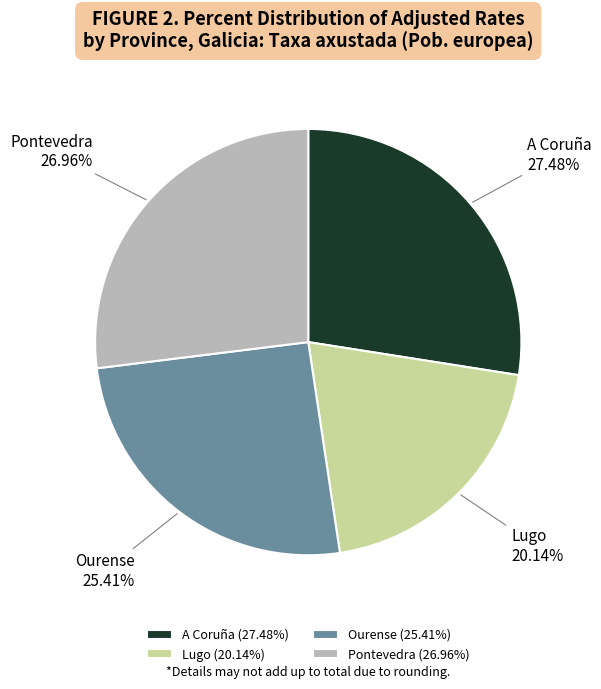

What is the ratio of the value at Pontevedra (26.96%) to the value at Ourense (25.41%)?

1.1